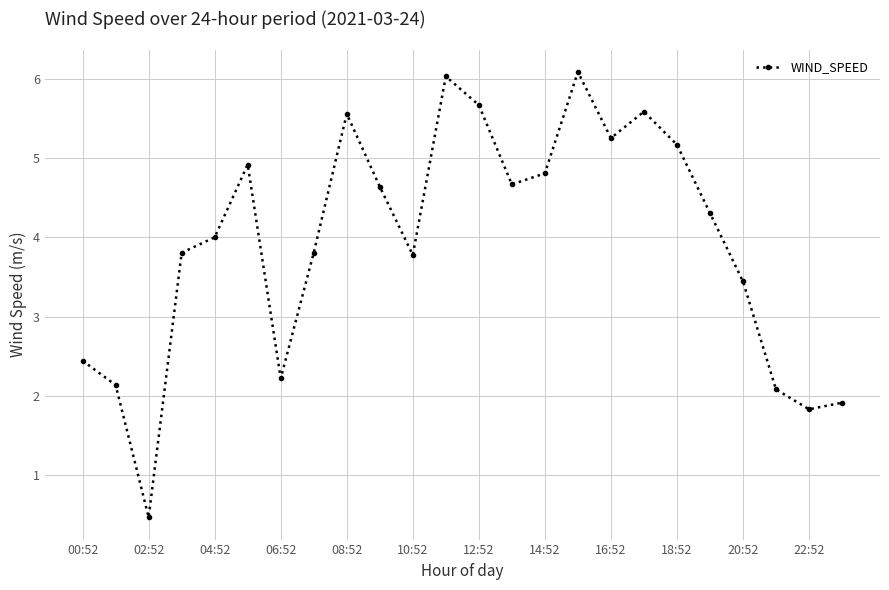

How many interior local peaks (higher than both neighbors) does the data have?

5